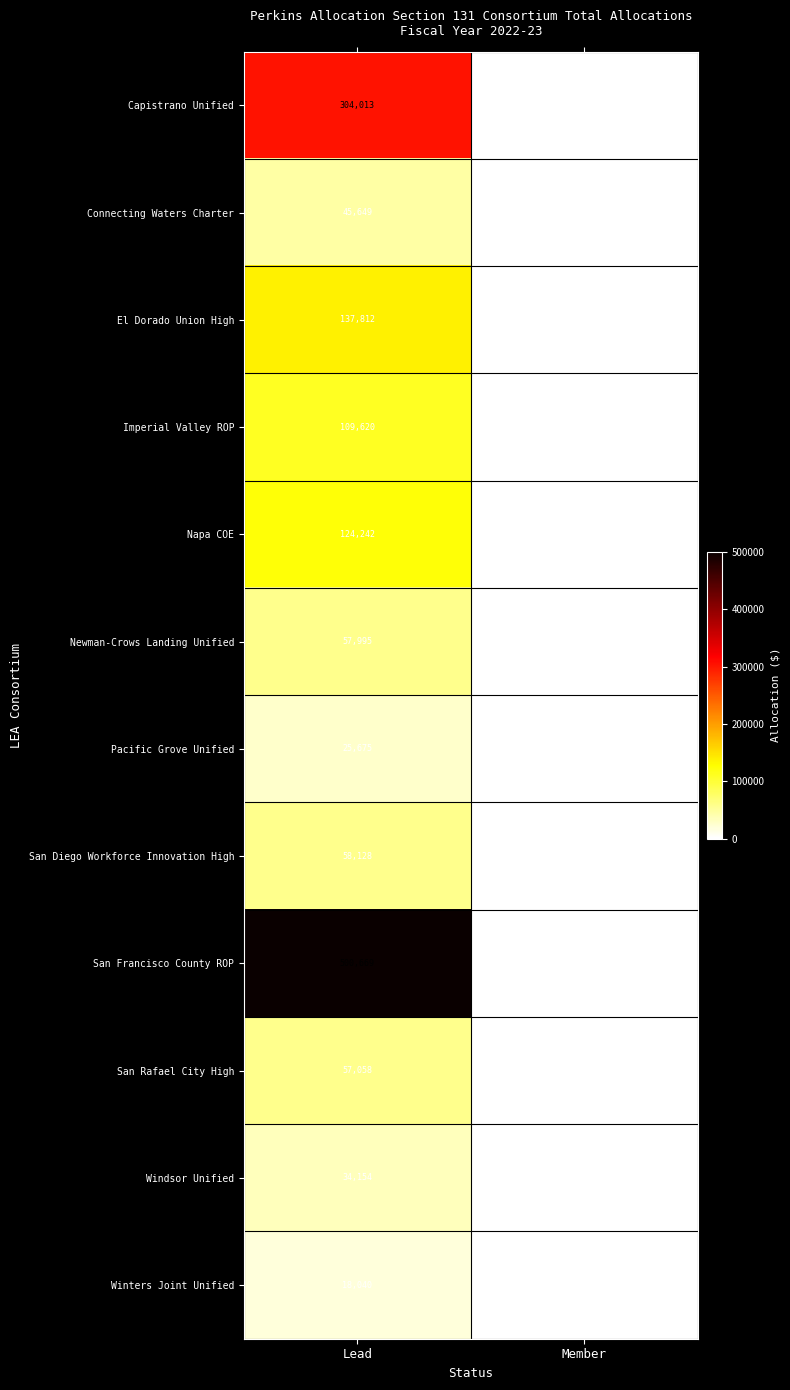

List the series in order of their peak value, lowest first.

Winters Joint Unified, Pacific Grove Unified, Windsor Unified, Connecting Waters Charter, San Rafael City High, Newman-Crows Landing Unified, San Diego Workforce Innovation High, Imperial Valley ROP, Napa COE, El Dorado Union High, Capistrano Unified, San Francisco County ROP